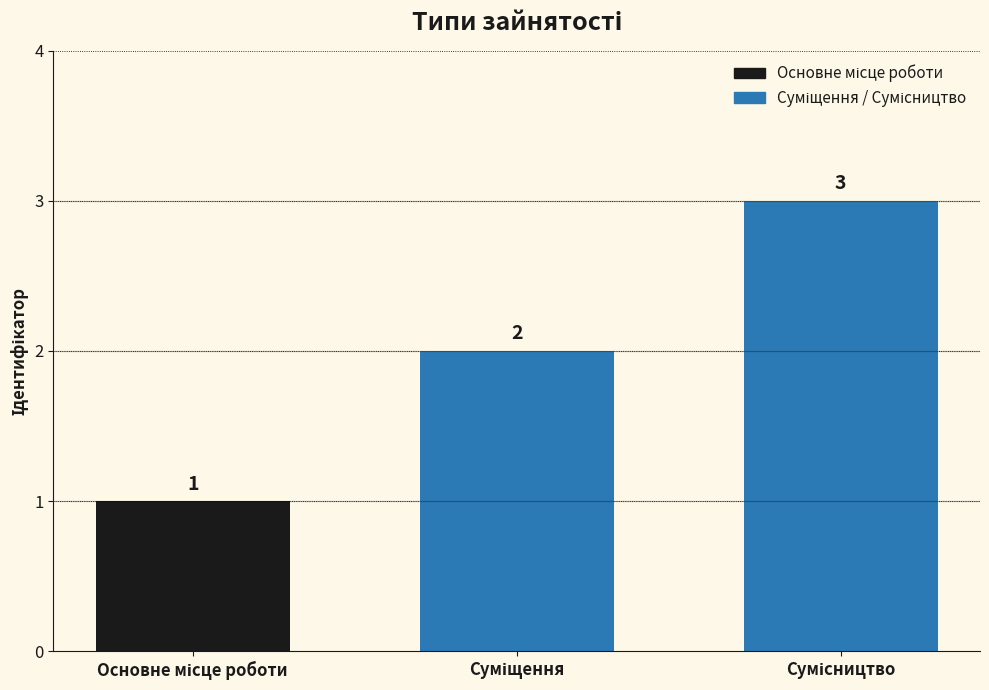

Are the bars grouped side by side (vs. stacked)?

No